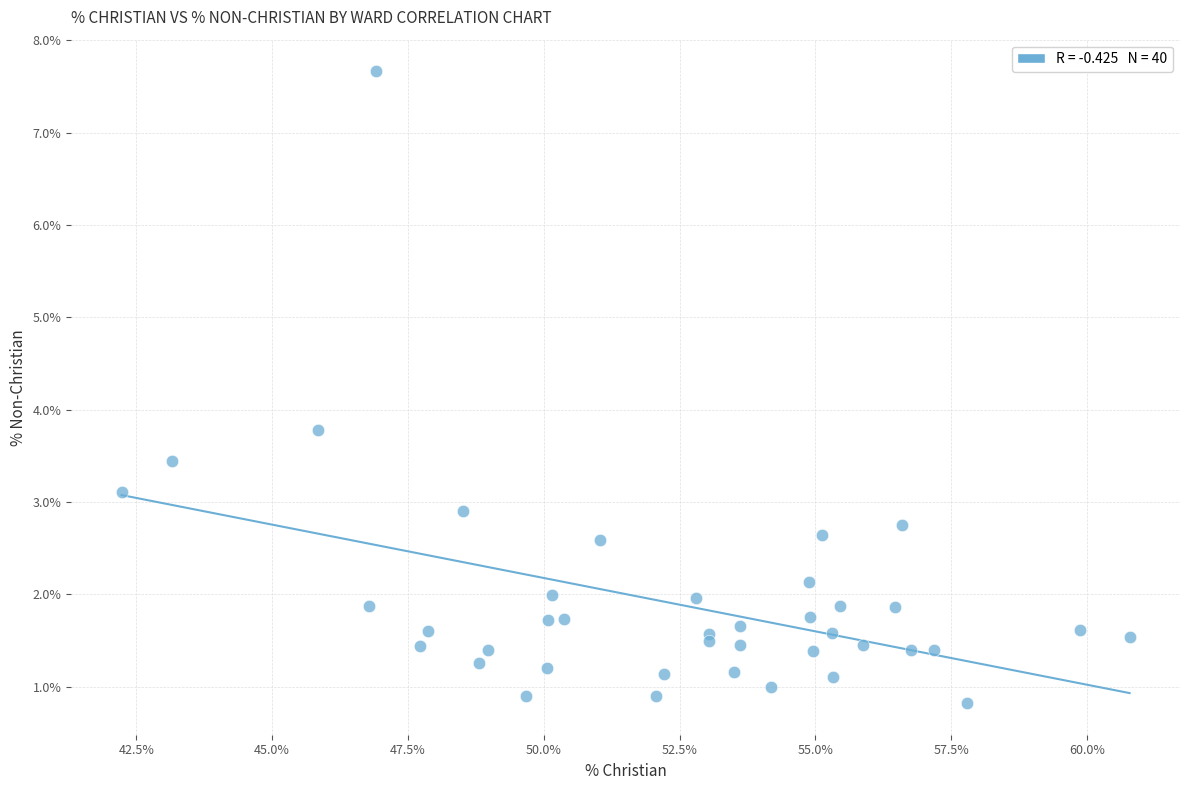

What Y value in the scatter plot is closest to 4?

3.8